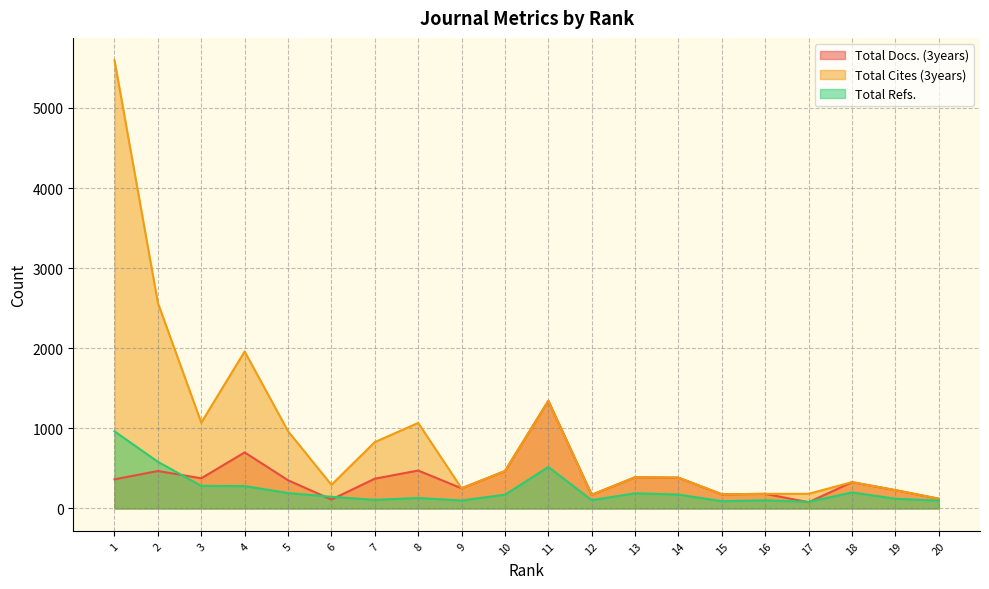

What is the value of the Total Cites (3years) point at the 14th from the left?

385